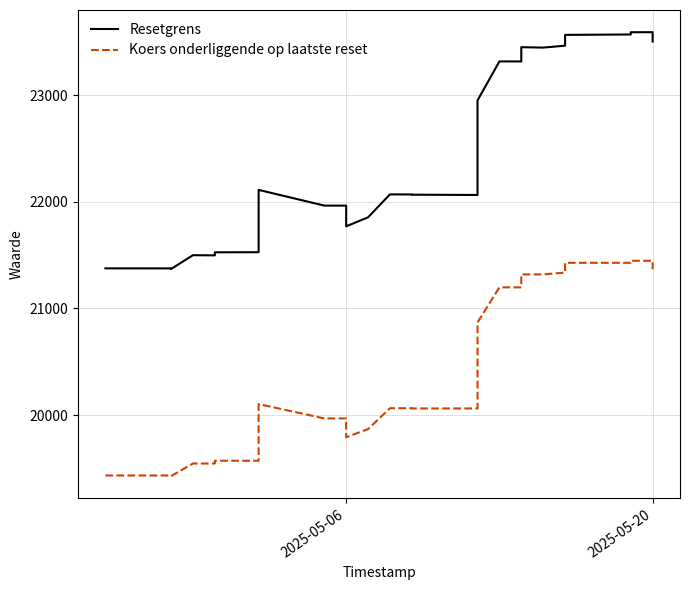

What is the difference between the maximum and second lowest values in the Resetgrens series?

2216.1